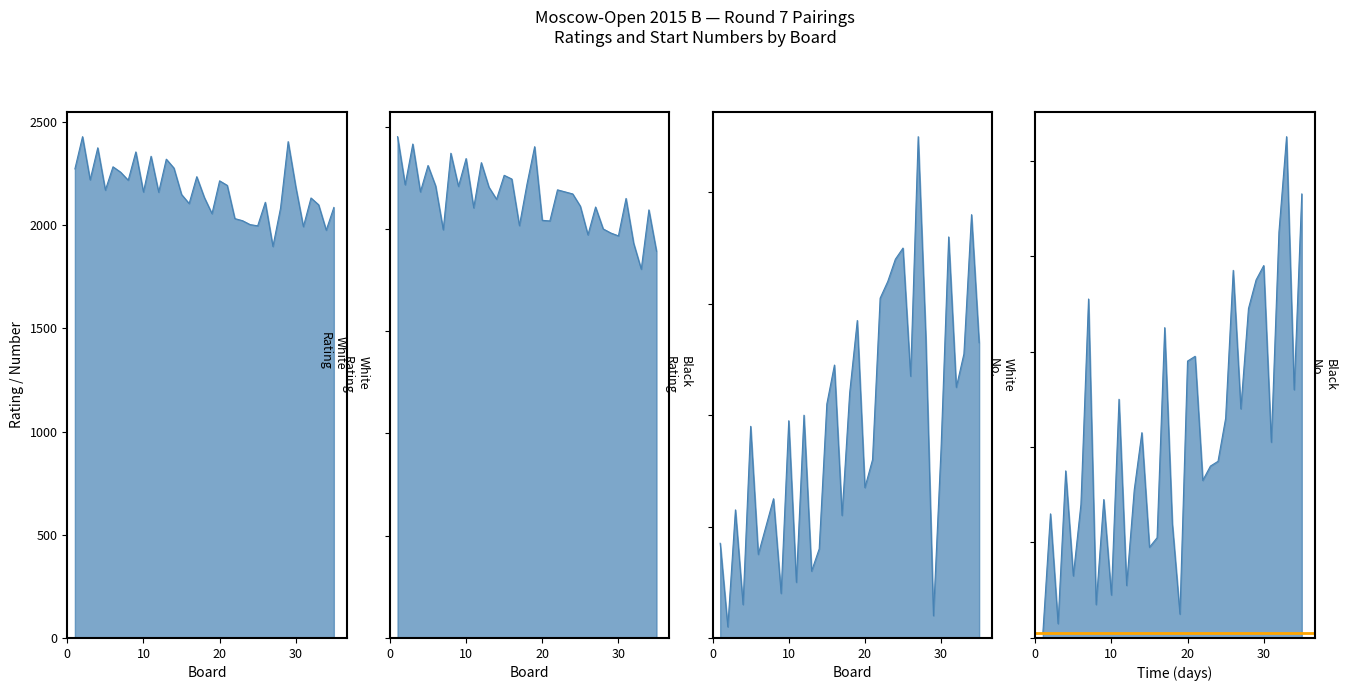

True or false: Black Rating and White No. intersect in this chart.

False